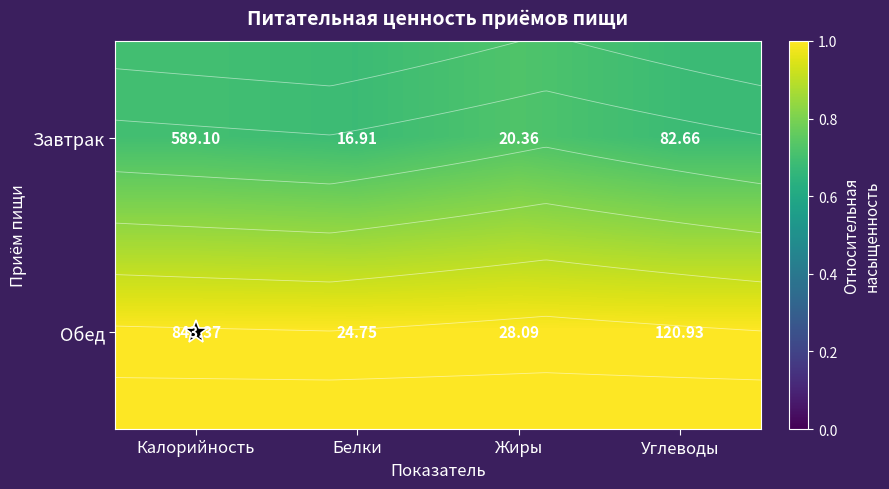

At which label does Обед reach its peak?

Калорийность